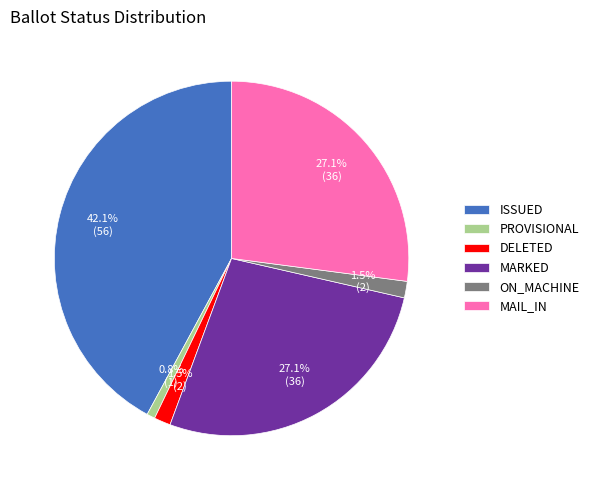

Is it true that PROVISIONAL is 1% of the pie?

True